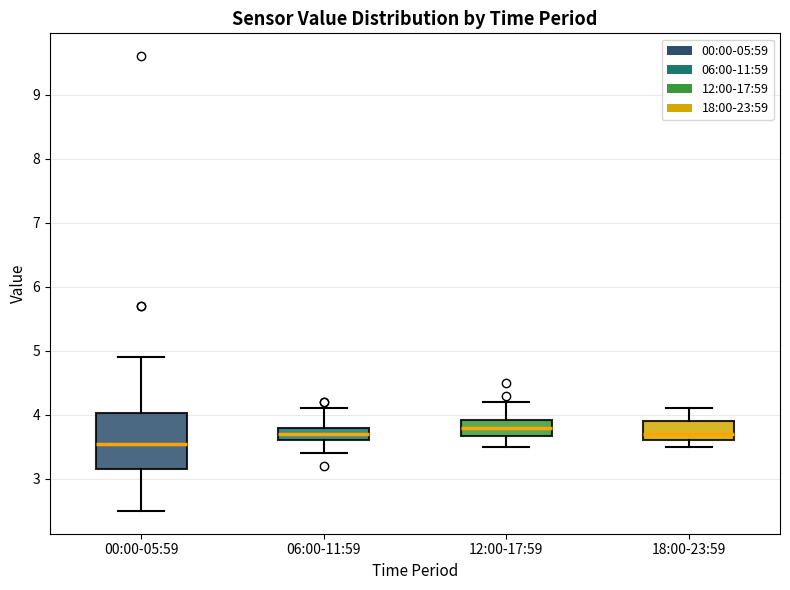

Comparing the boxes themselves (not the whiskers), which one is the tallest?

00:00-05:59